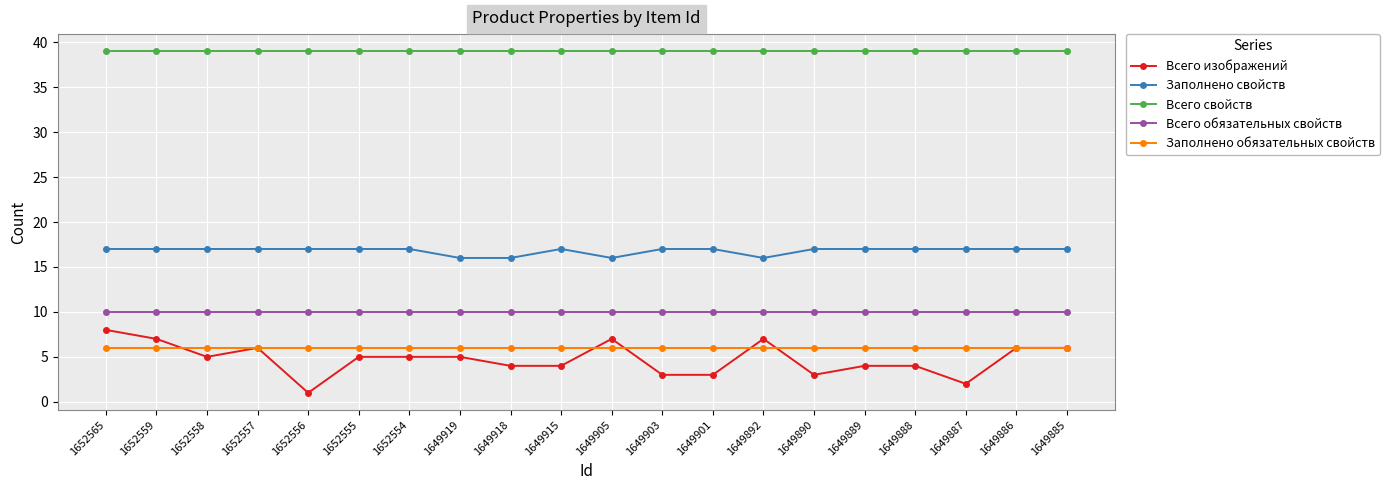

Where is the first local maximum for Всего изображений?

1652557